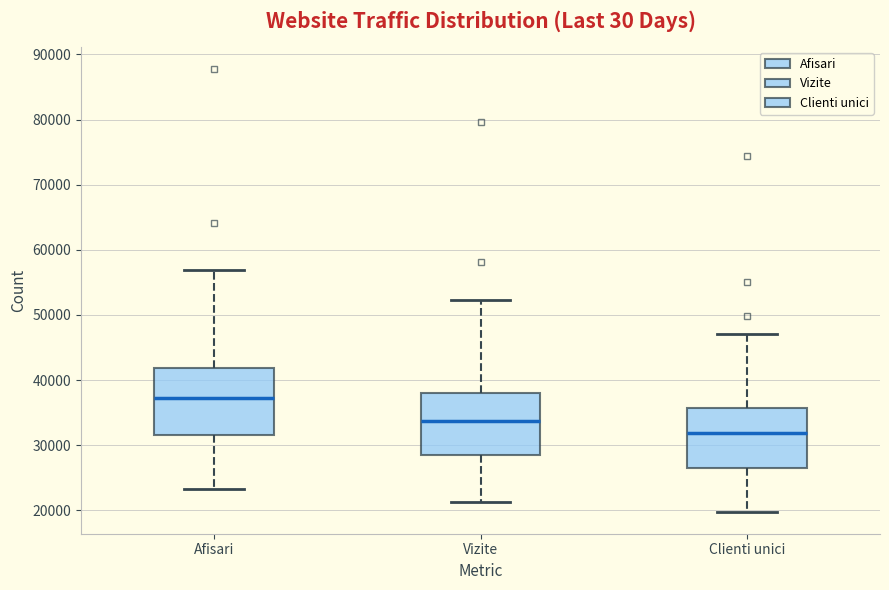

Reading left to right, transcribe this box plot: for each box, give where its median line is, the range the box spans, and where its two whiskers end, as read against the y-axis. The values are not printed on the chart, so give them approximately, as read against the axis.

Afisari: median 37000, box 32000 to 42000, whiskers 23000 to 57000
Vizite: median 34000, box 28000 to 38000, whiskers 21000 to 52000
Clienti unici: median 32000, box 26000 to 36000, whiskers 20000 to 47000